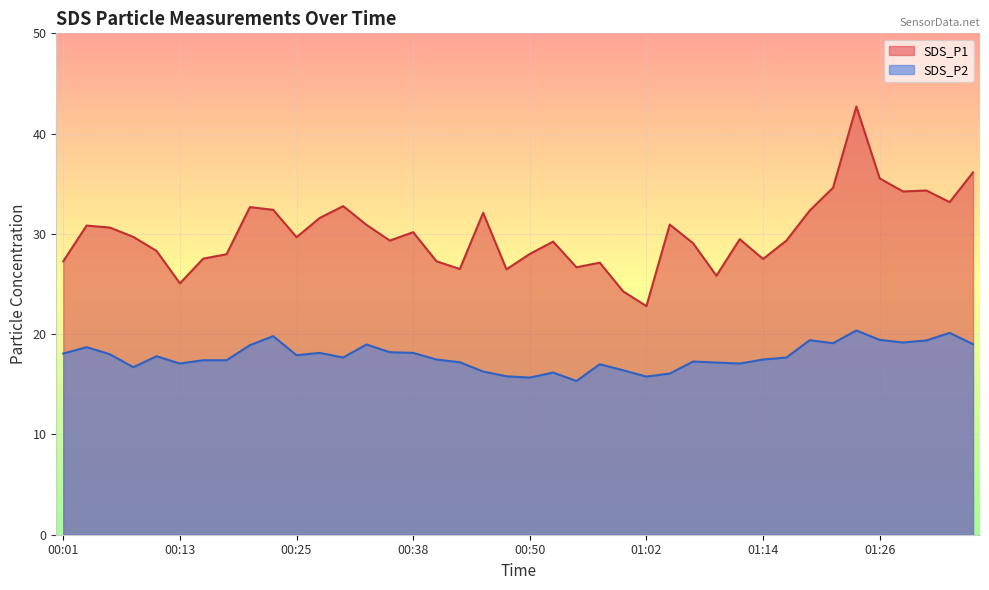

The value of SDS_P2 at 00:33 is 19.0. True or false?

True